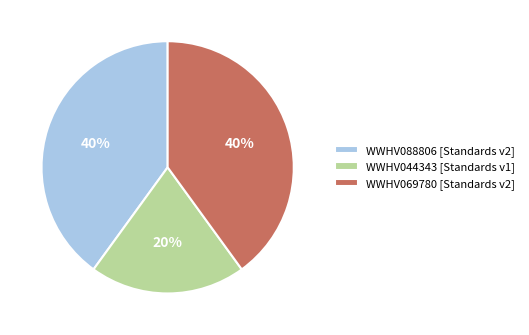

Which has a higher value, WWHV044343 or WWHV069780?

WWHV069780